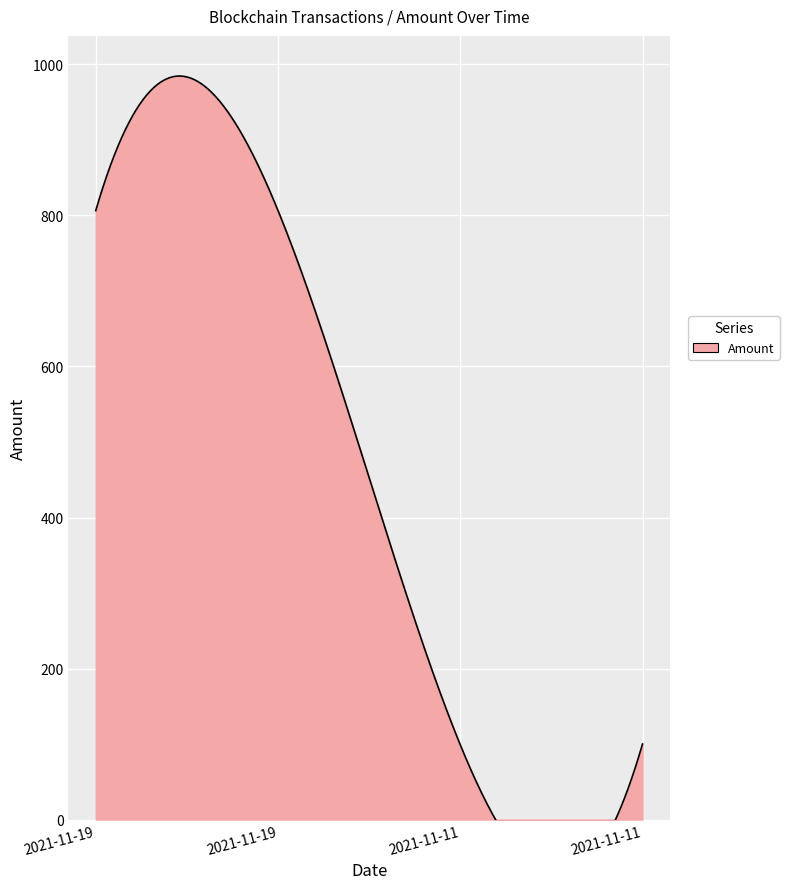

Where is the data nearest to the value 452?

2021-11-11 12:09:00